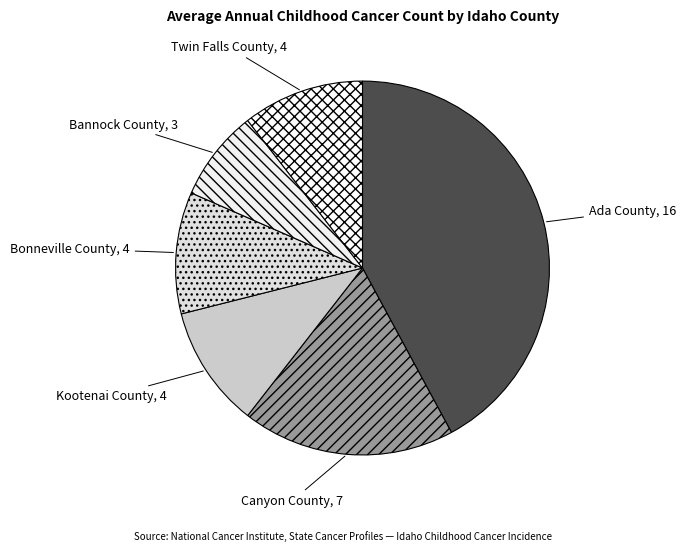

How many segments does this pie chart have?

6